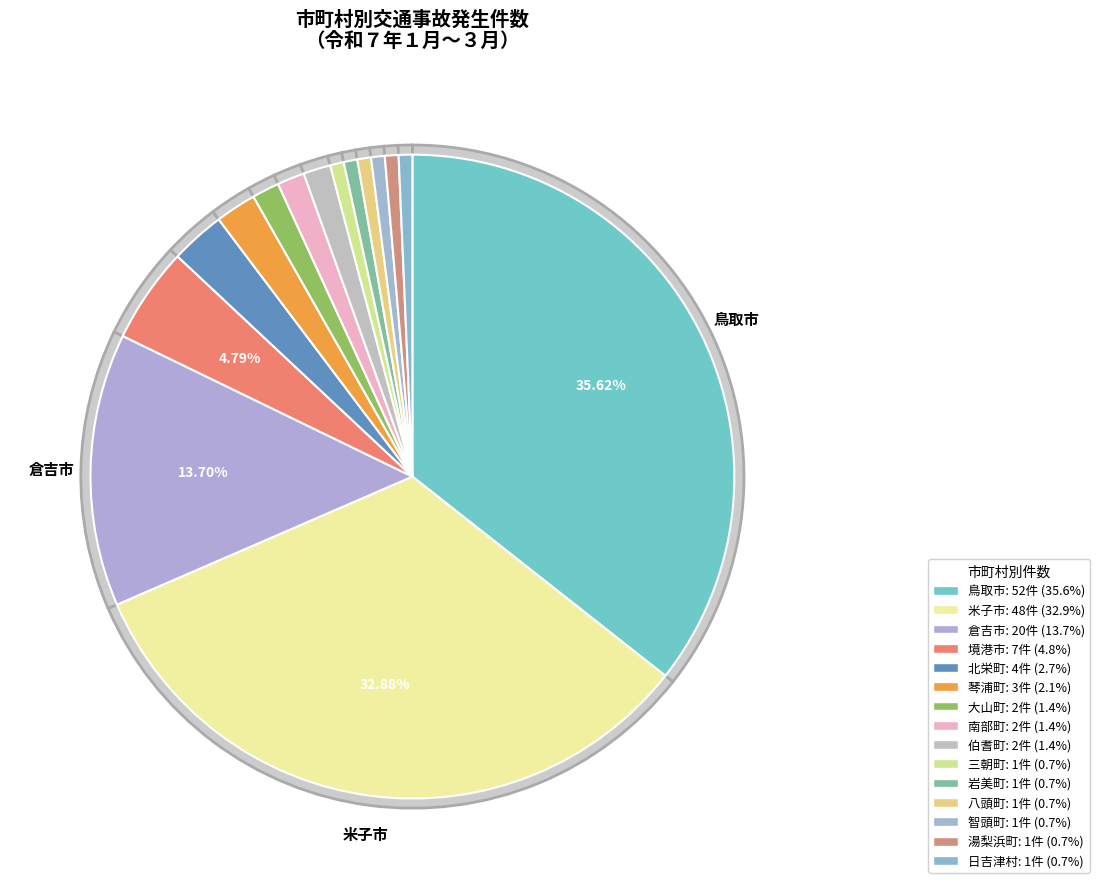

Rank the categories by value from highest to lowest.

鳥取市, 米子市, 倉吉市, 境港市, 北栄町, 琴浦町, 大山町, 南部町, 伯耆町, 三朝町, 岩美町, 八頭町, 智頭町, 湯梨浜町, 日吉津村